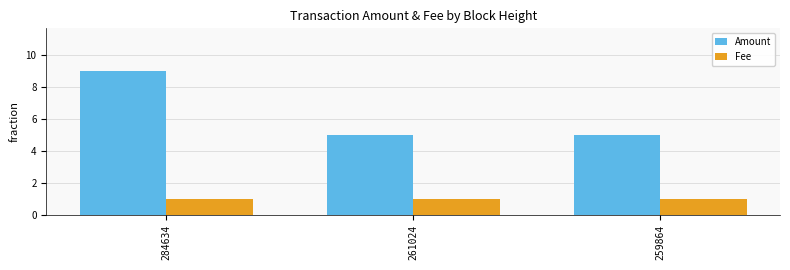

What are all the series names shown in the legend?

Amount, Fee